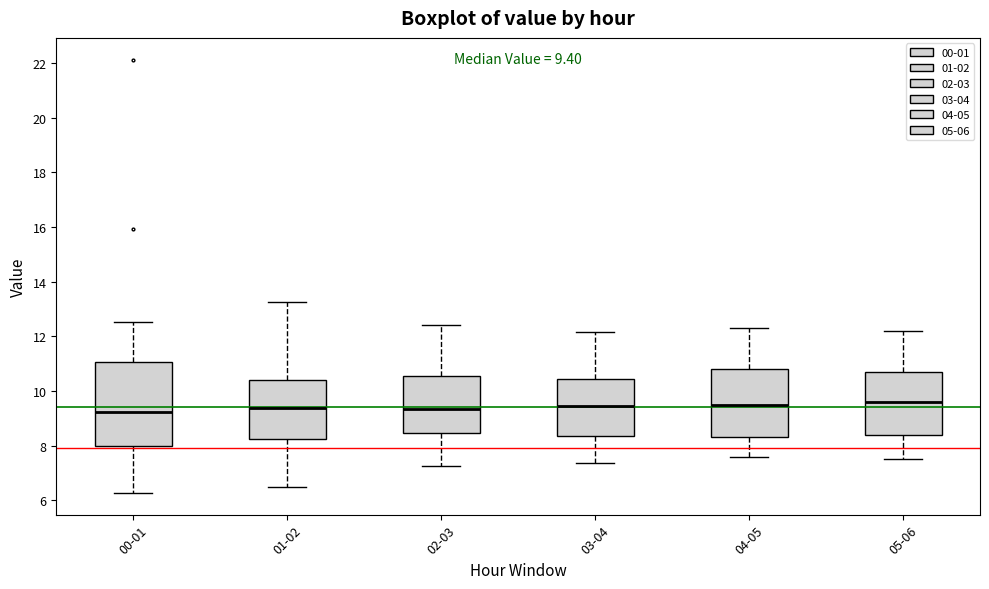

Which box is the tallest, from its lower edge to its upper edge?

00-01